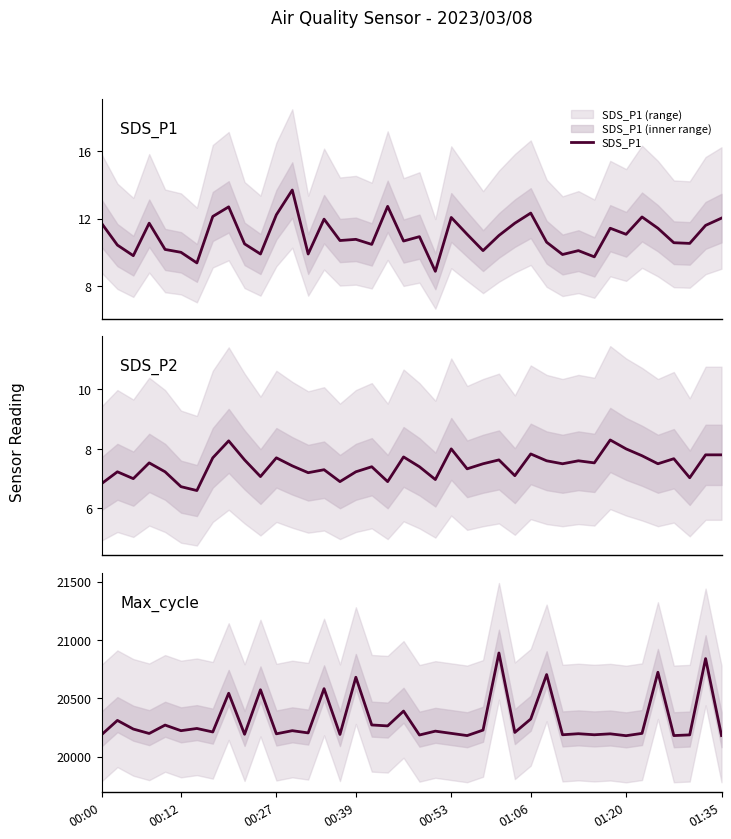

What is the difference between the maximum and second lowest values in the Max_cycle series?

708.0